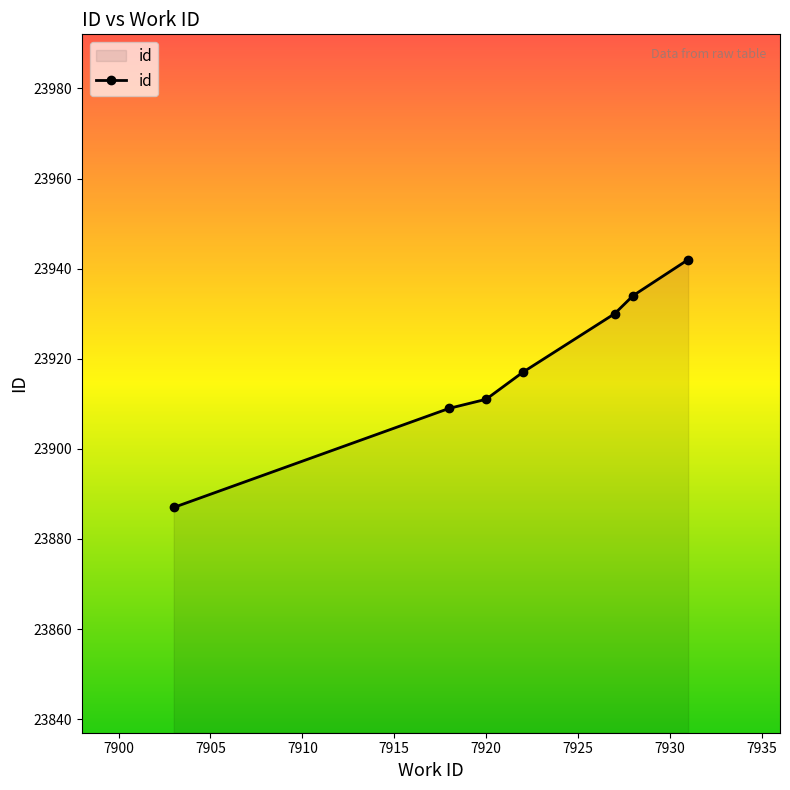

What is the smallest value displayed?

23887